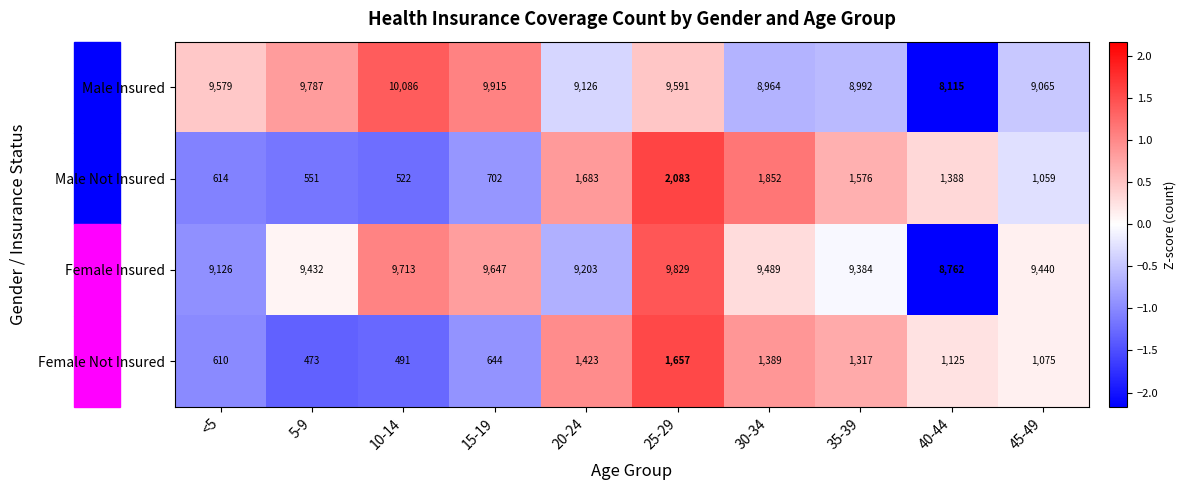

At which label does Female Insured first exceed 9440?

10-14